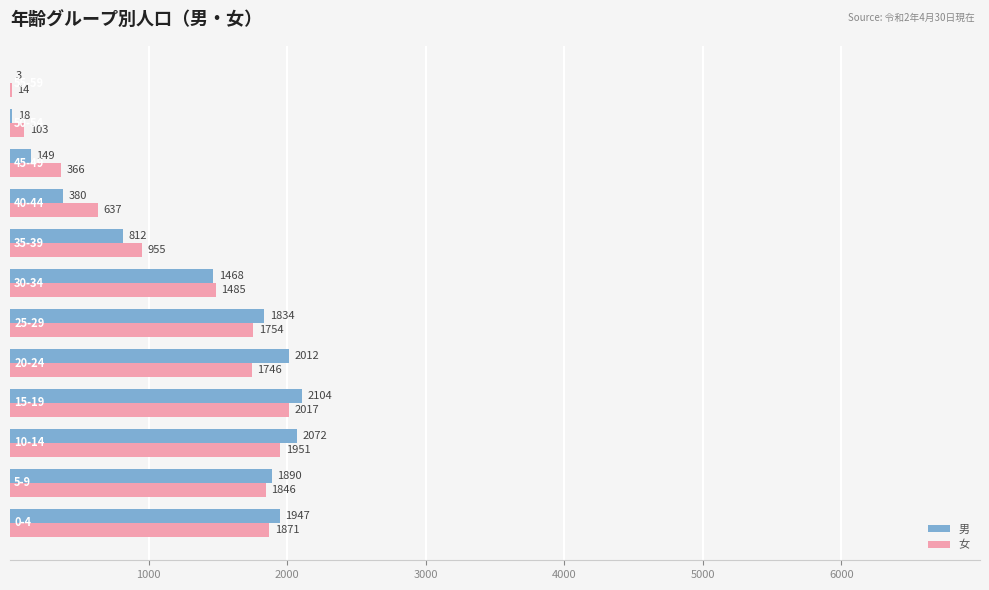

What is the maximum value shown in the chart?

2104